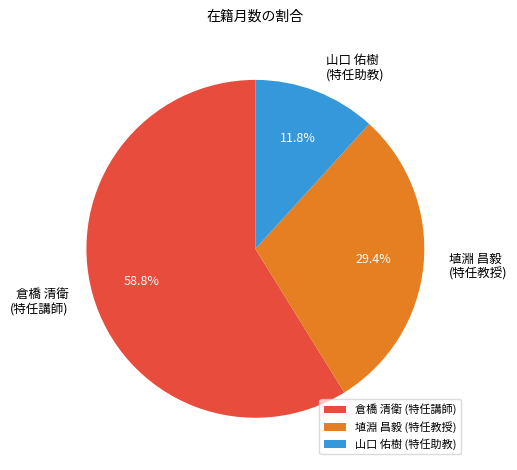

What is the smallest slice in the pie chart?

山口 佑樹 (特任助教)